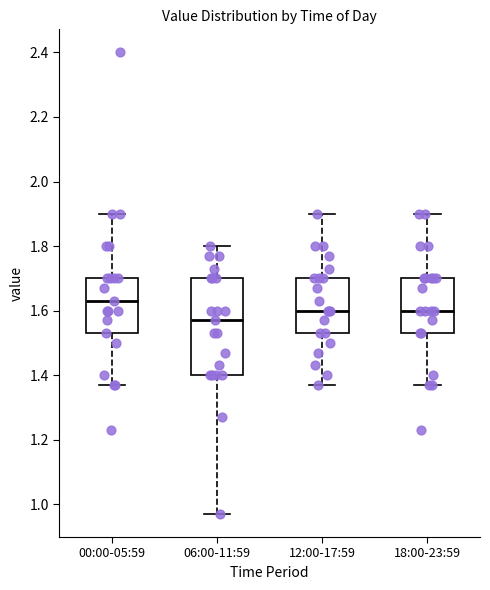

Comparing the boxes themselves (not the whiskers), which one is the tallest?

06:00-11:59